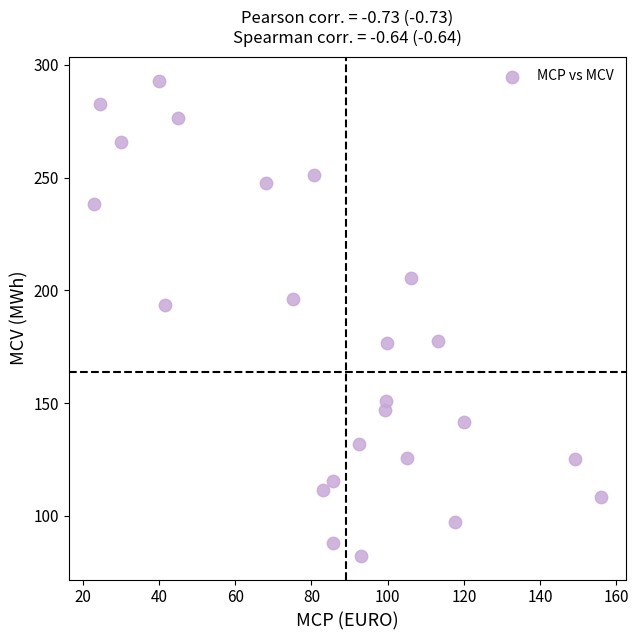

What Y value in the scatter plot is closest to 187?

193.4